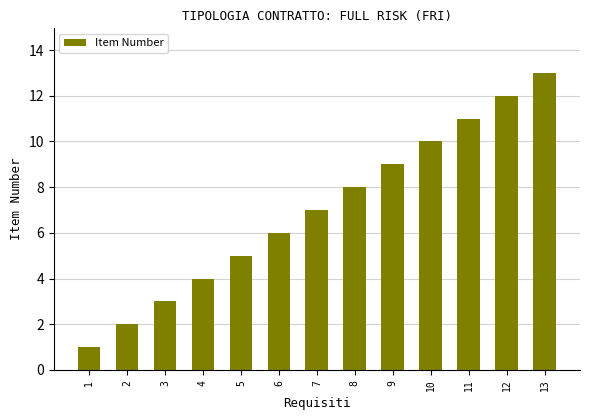

Rank the categories by value from highest to lowest.

13, 12, 11, 10, 9, 8, 7, 6, 5, 4, 3, 2, 1